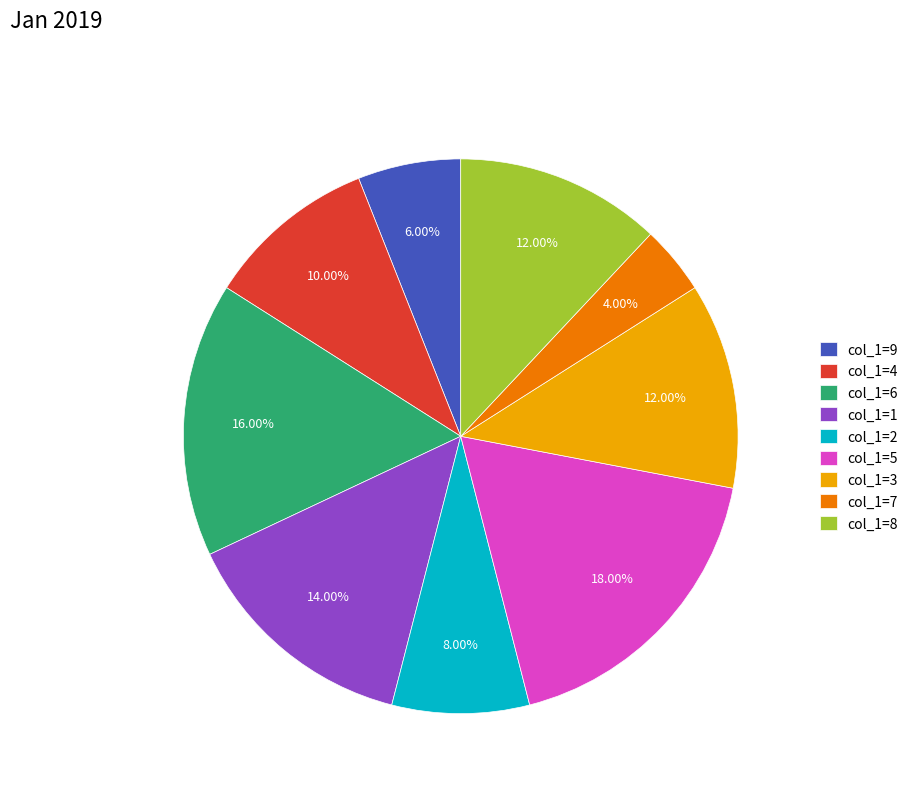

Which category has the smallest portion of the pie?

col_1=7